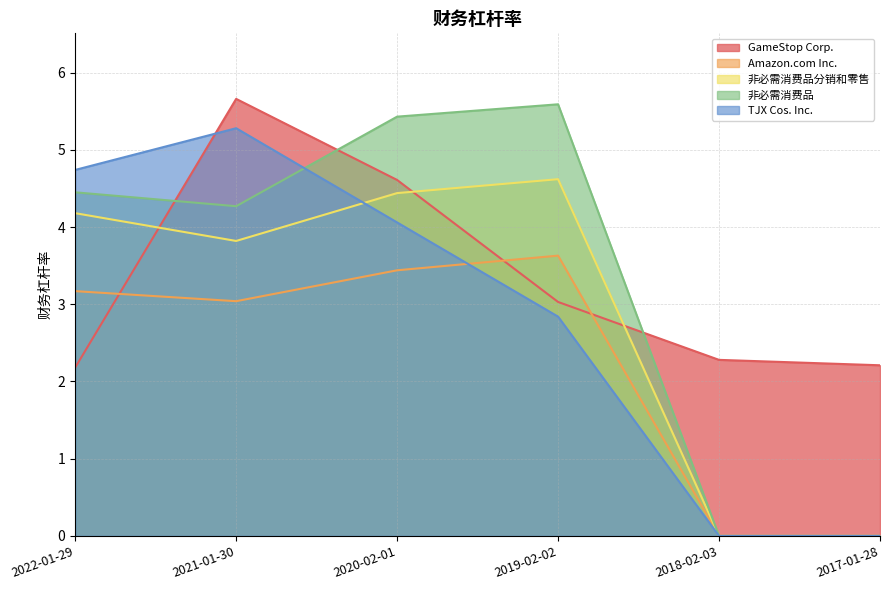

What position from the left is 2022-01-29?

1